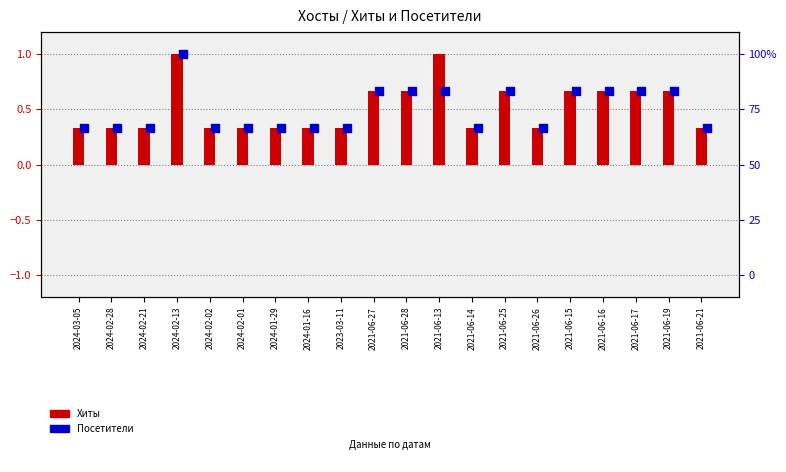

What are all the series names shown in the legend?

Хиты, Посетители